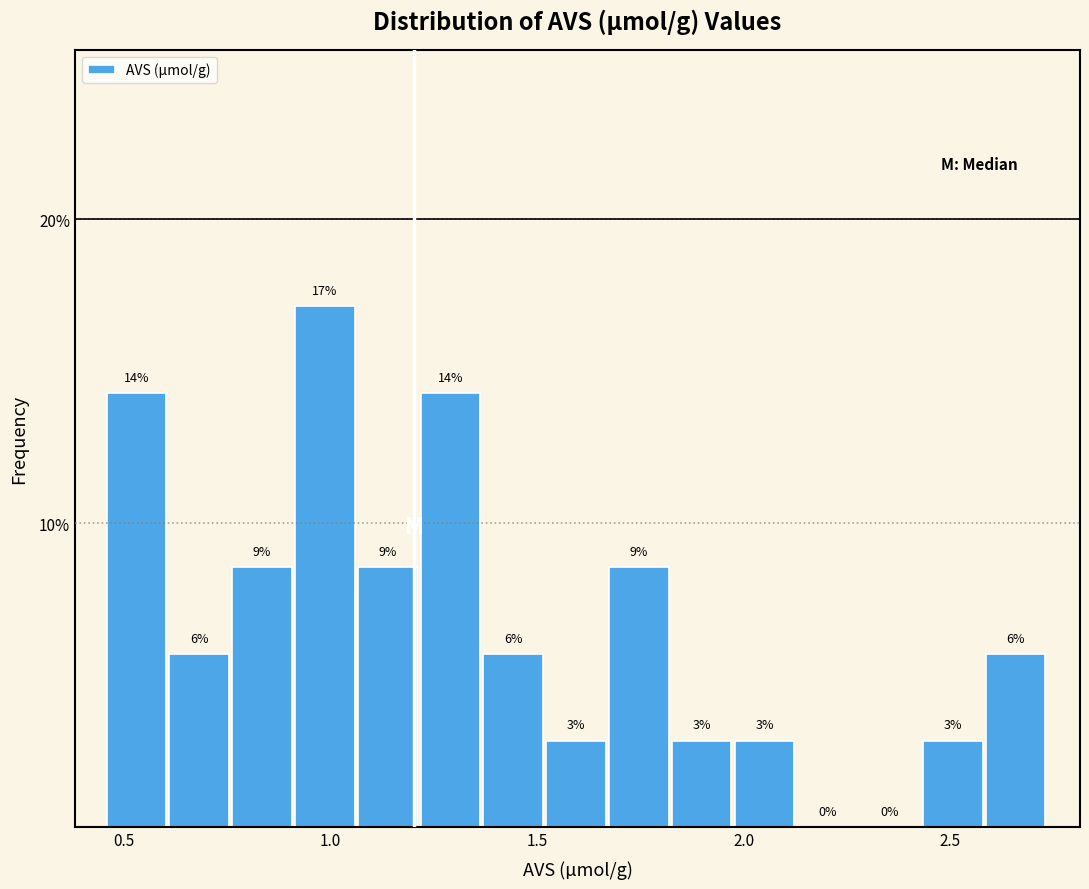

Read against the x-axis, roughly where is the centre of the tallest bar?

1.00